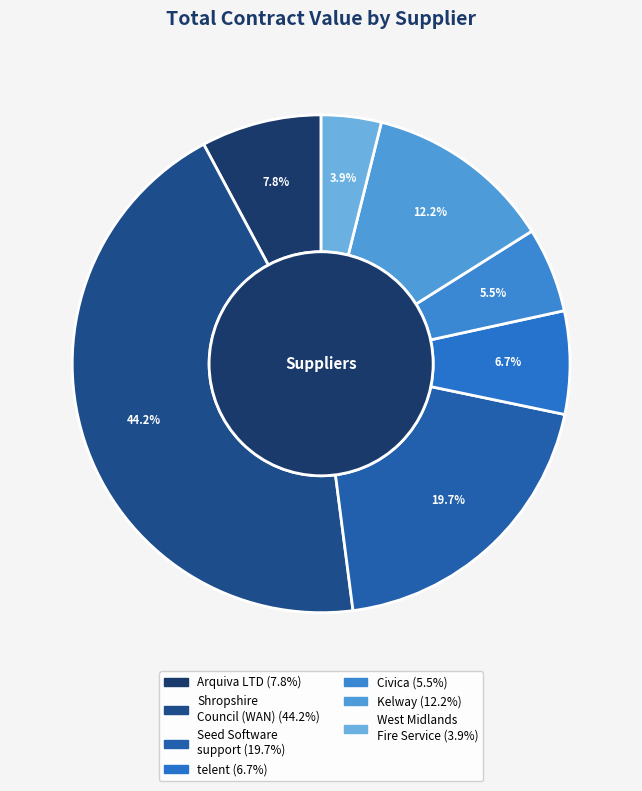

To the nearest percent, what is the difference between the Civica and Shropshire Council (WAN) slice percentages?

39%